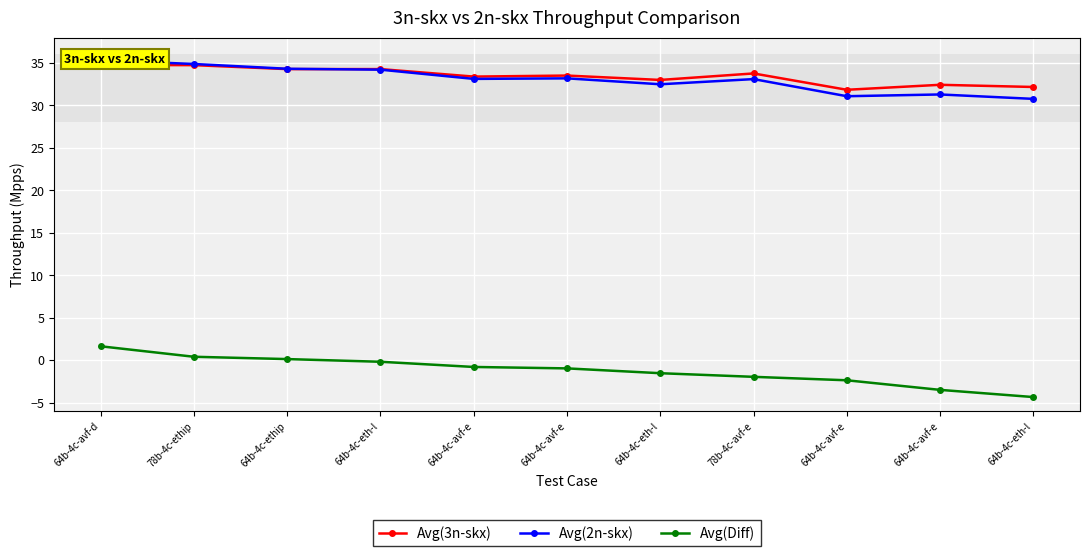

What is the maximum value for Avg(3n-skx)?

34.8